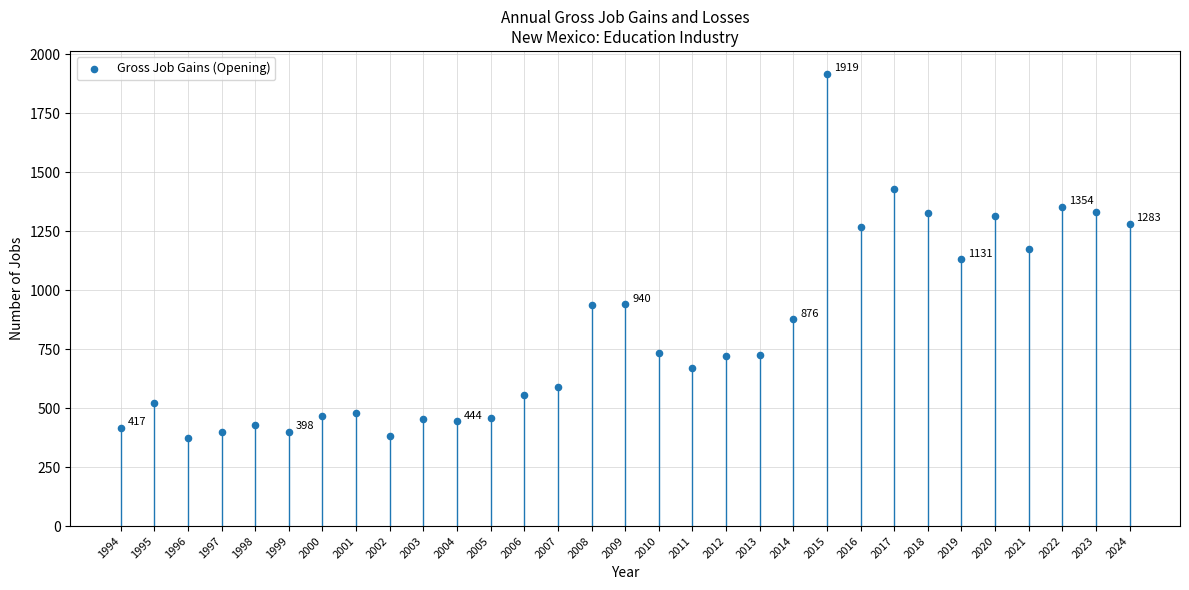

What is the range of Y values (max minus min)?

1546